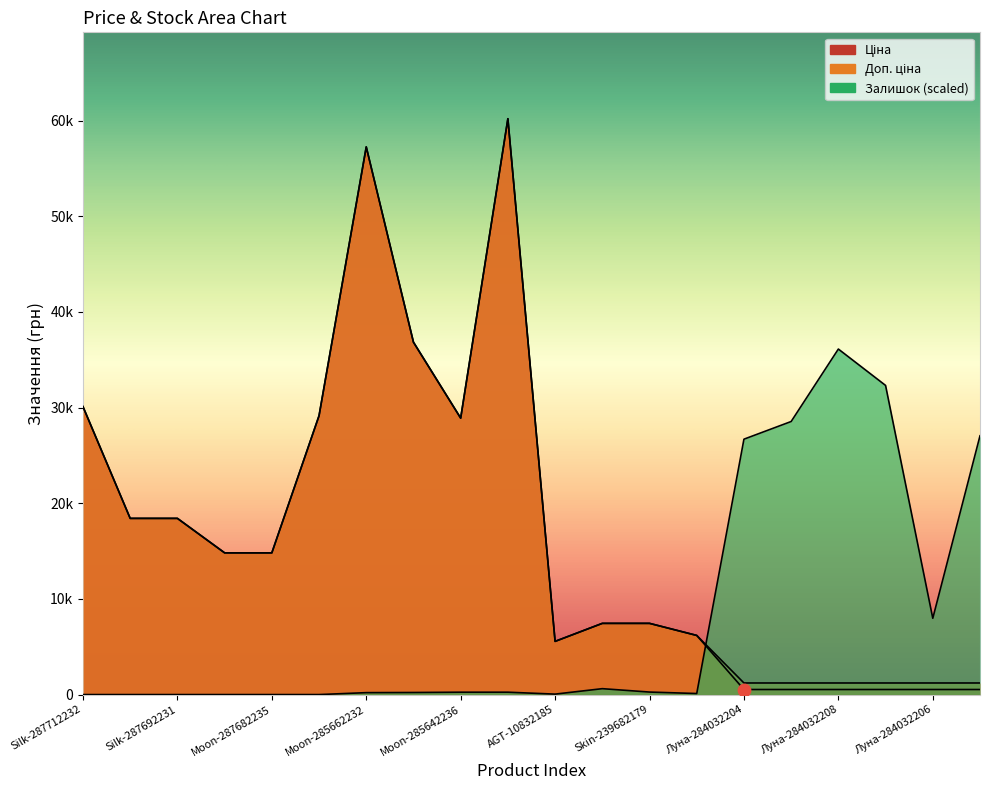

Which series has the widest spread of Y values?

Ціна